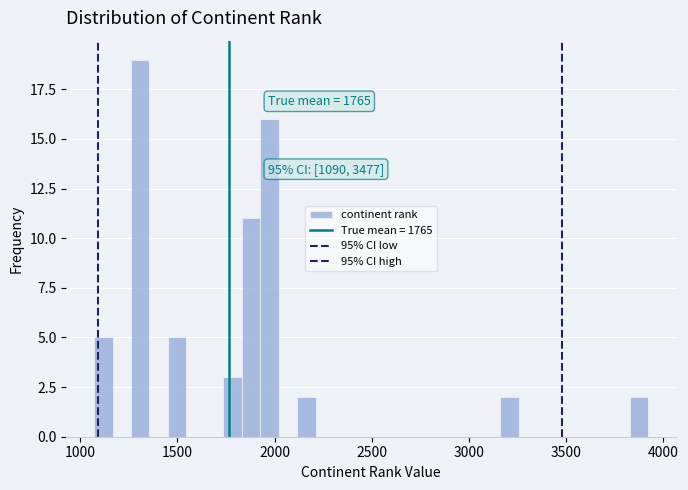

Read against the x-axis, roughly where is the centre of the tallest bar?

1300